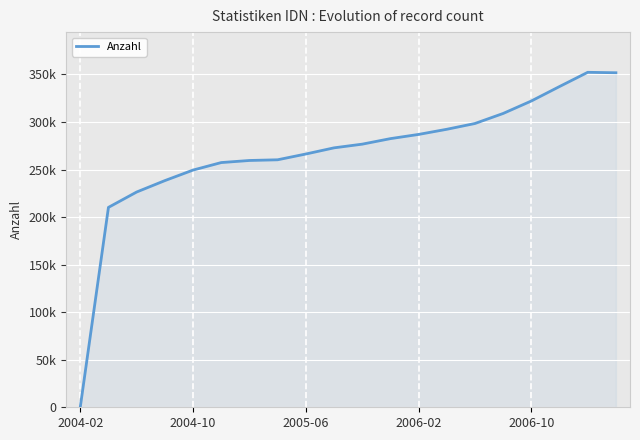

Does the chart display data point markers on the line(s)?

No